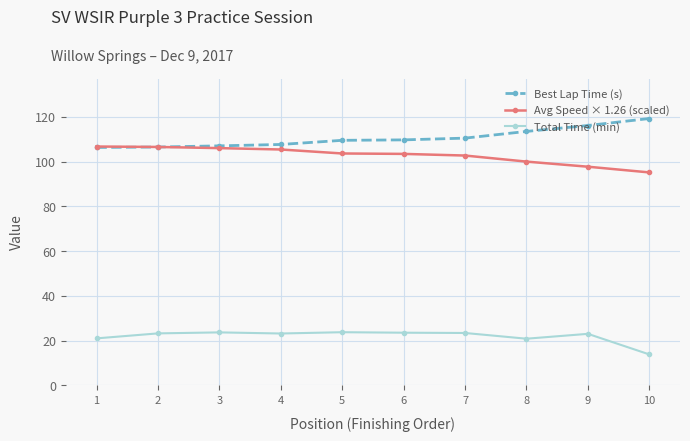

What is the spread (max minus min) of values at 7?

87.0